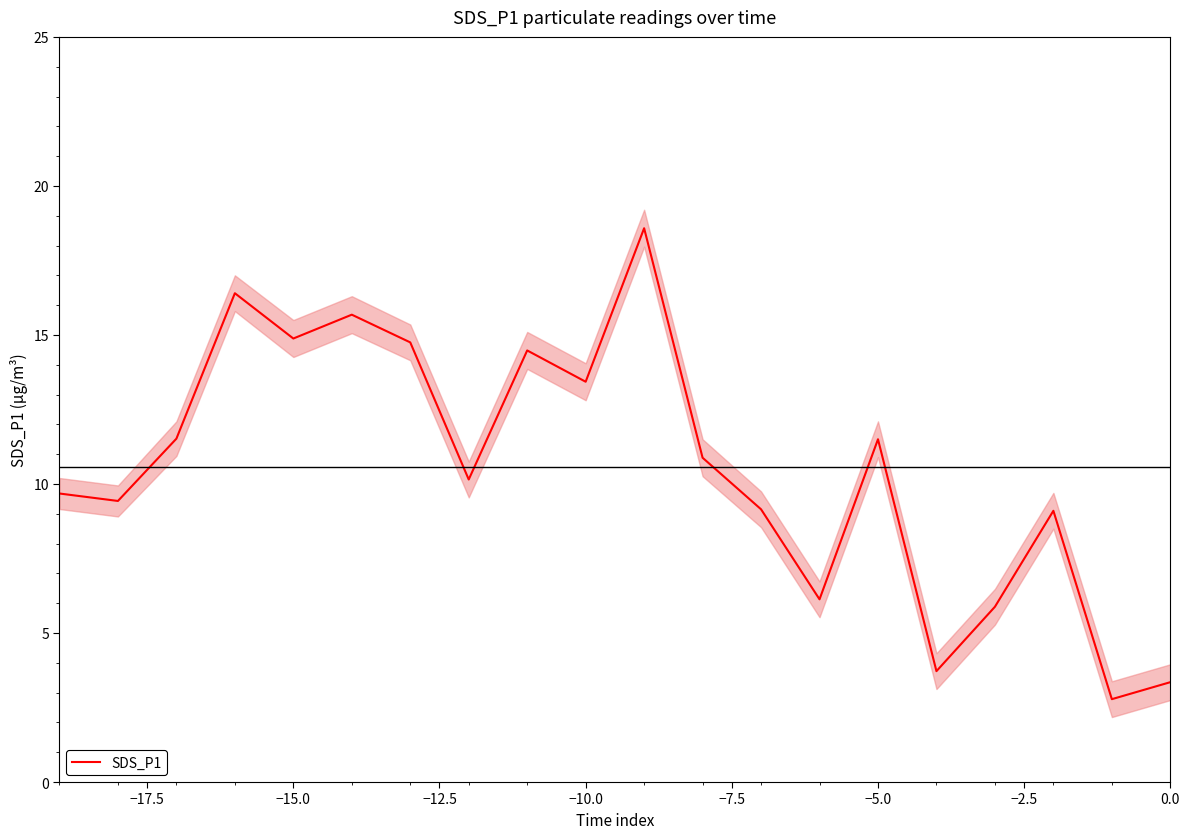

The value of SDS_P1 at −5.0 is 19.7. True or false?

False